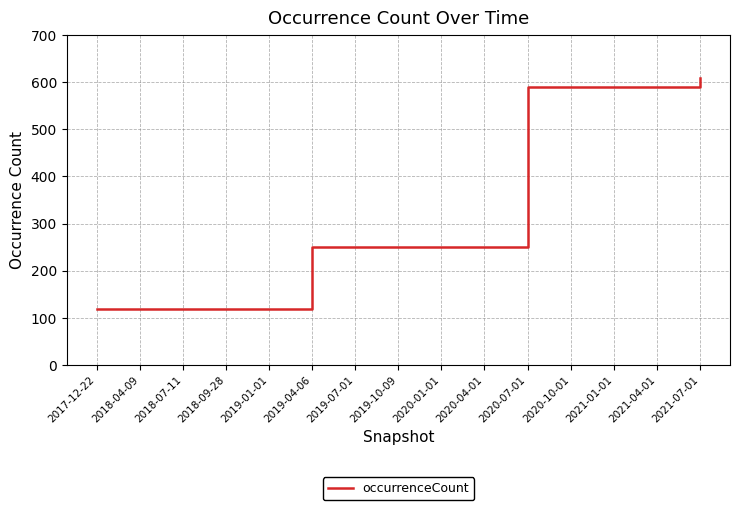

What is the change in value from 2019-01-01 to 2021-01-01?

+471